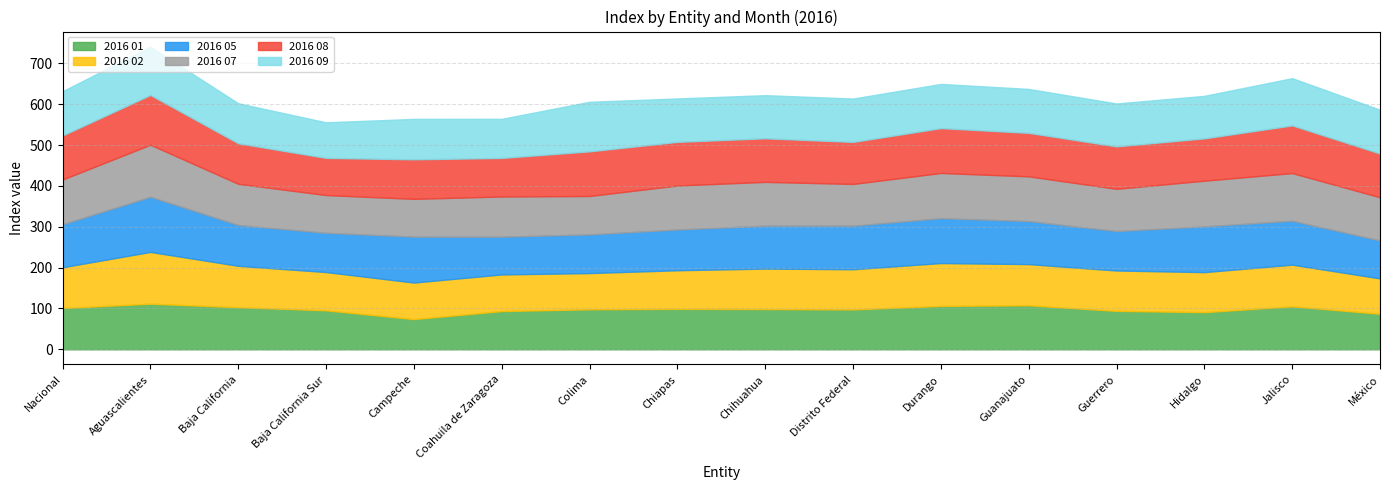

Where is the first local maximum for 2016 07?

Aguascalientes